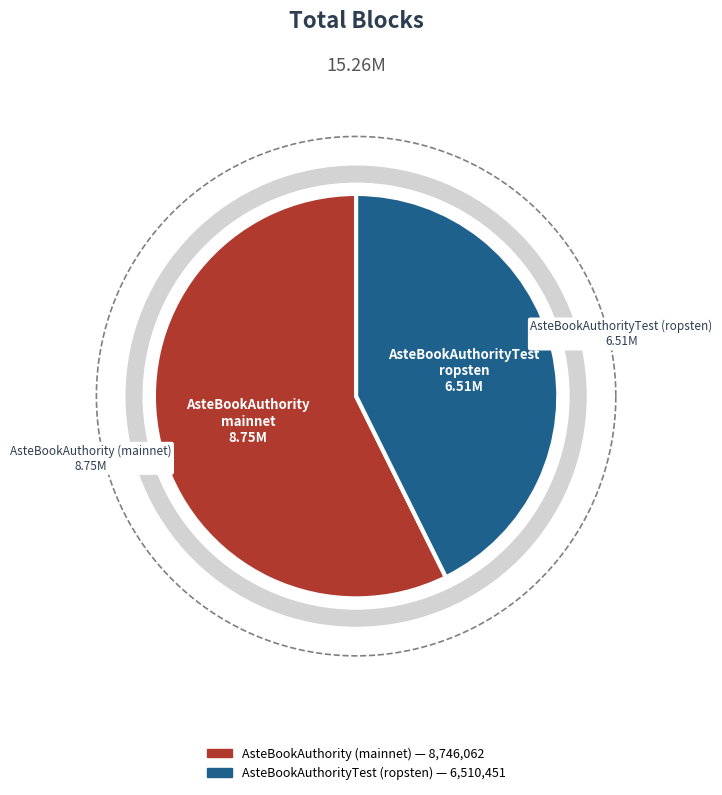

Is there a majority slice in this chart?

Yes